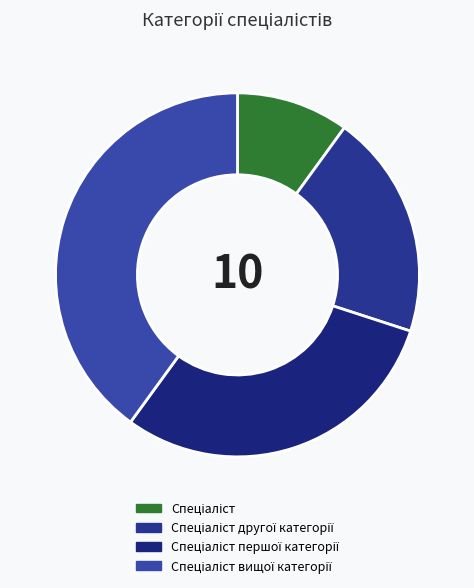

Which category has the biggest portion of the pie?

Спеціаліст вищої категорії